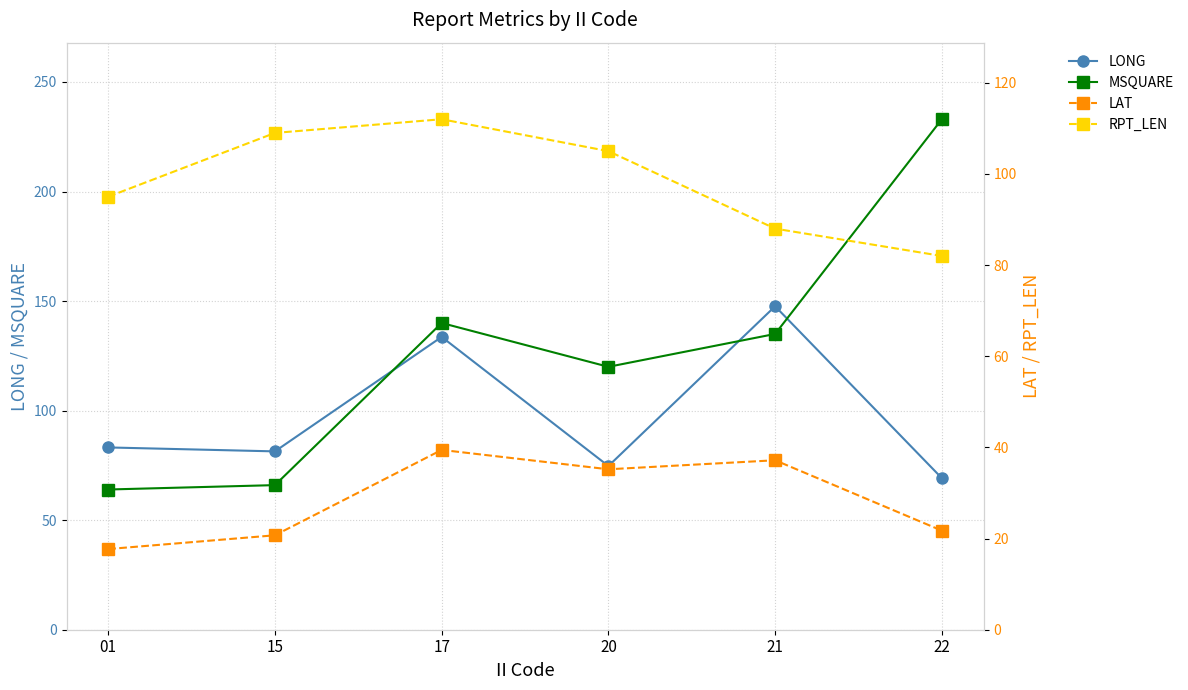

At which category does LONG reach its first local valley?

15